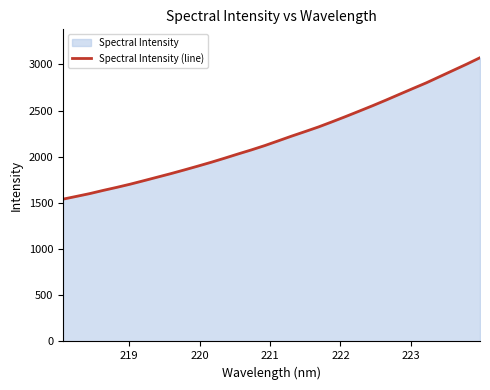

What is the greatest value displayed?

3072.7